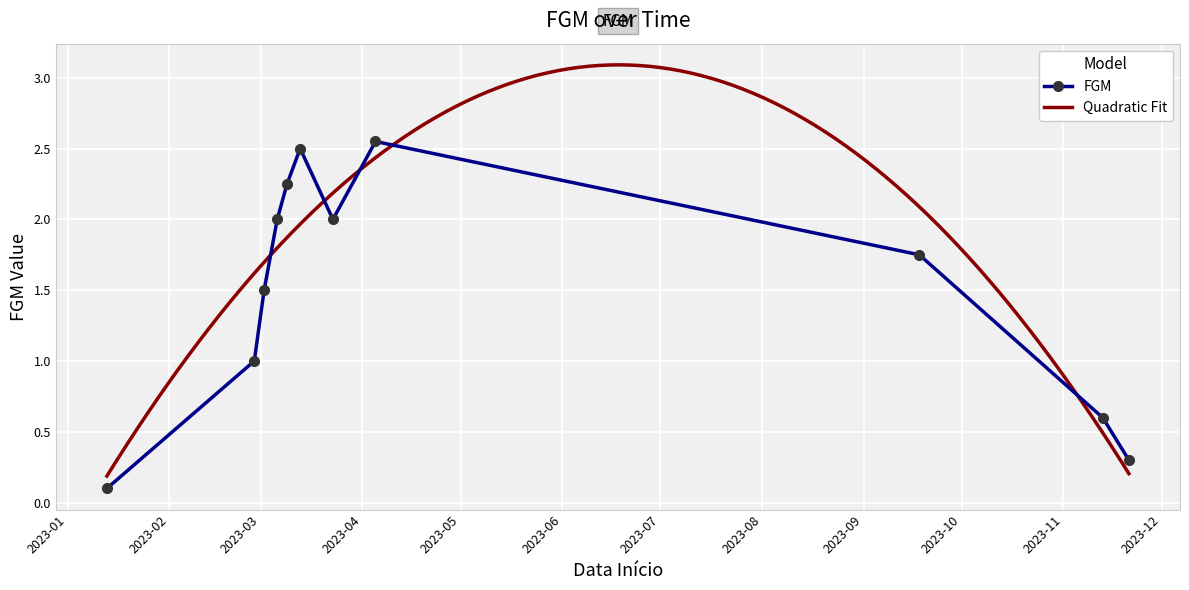

True or false: the data shows 2.0 at 2023-03-23.

True